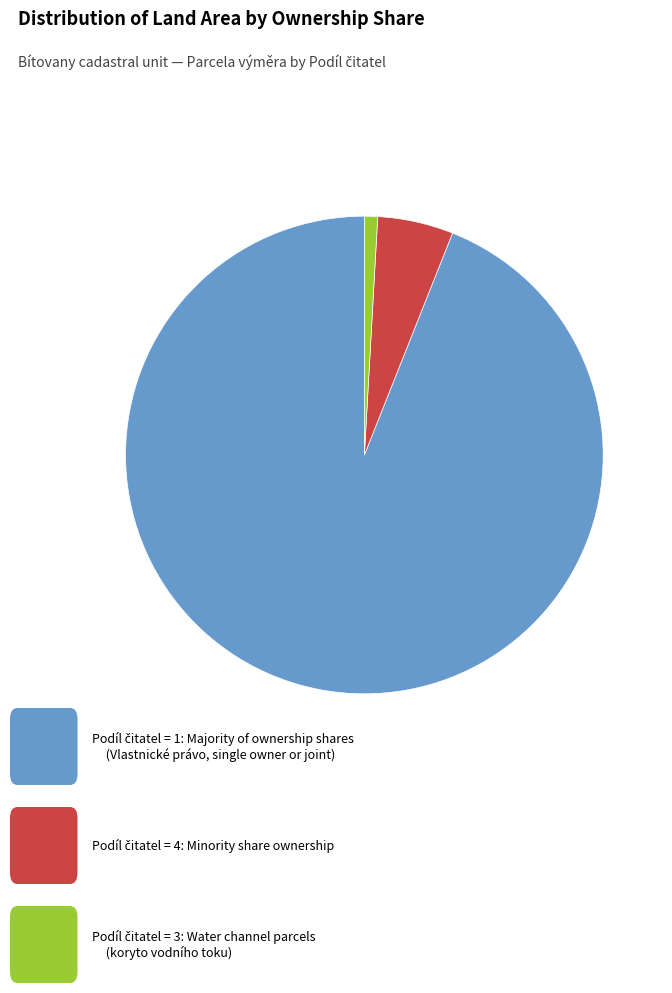

How many segments does this pie chart have?

3